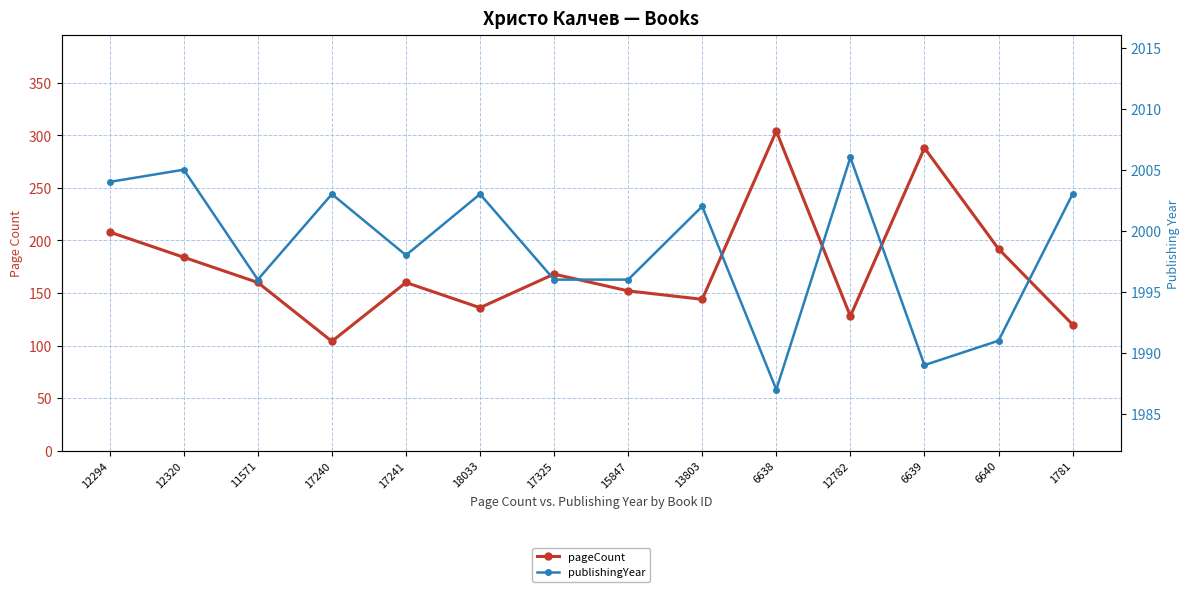

True or false: pageCount and publishingYear intersect in this chart.

False